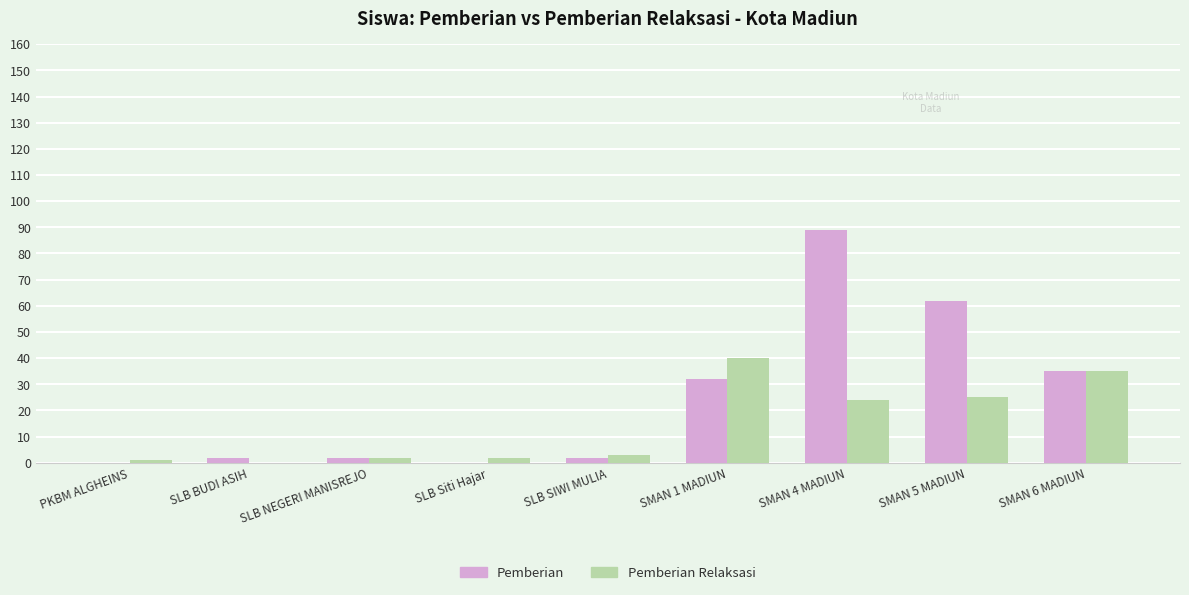

At which category is the sum across all series the highest?

SMAN 4 MADIUN